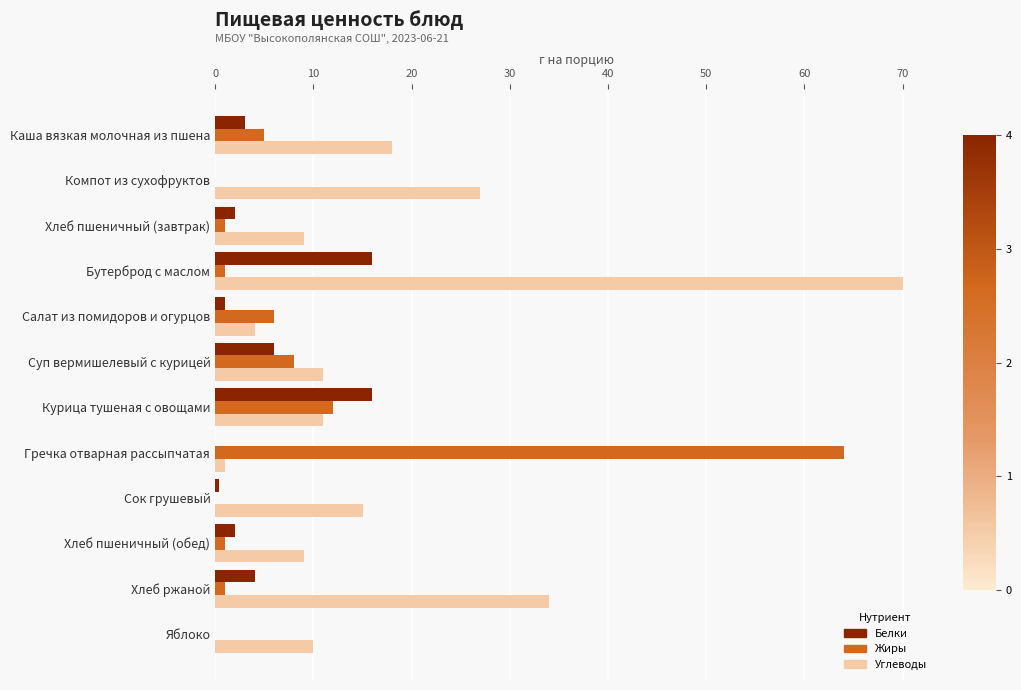

The value of Углеводы at Суп вермишелевый с курицей is 11.0. True or false?

True